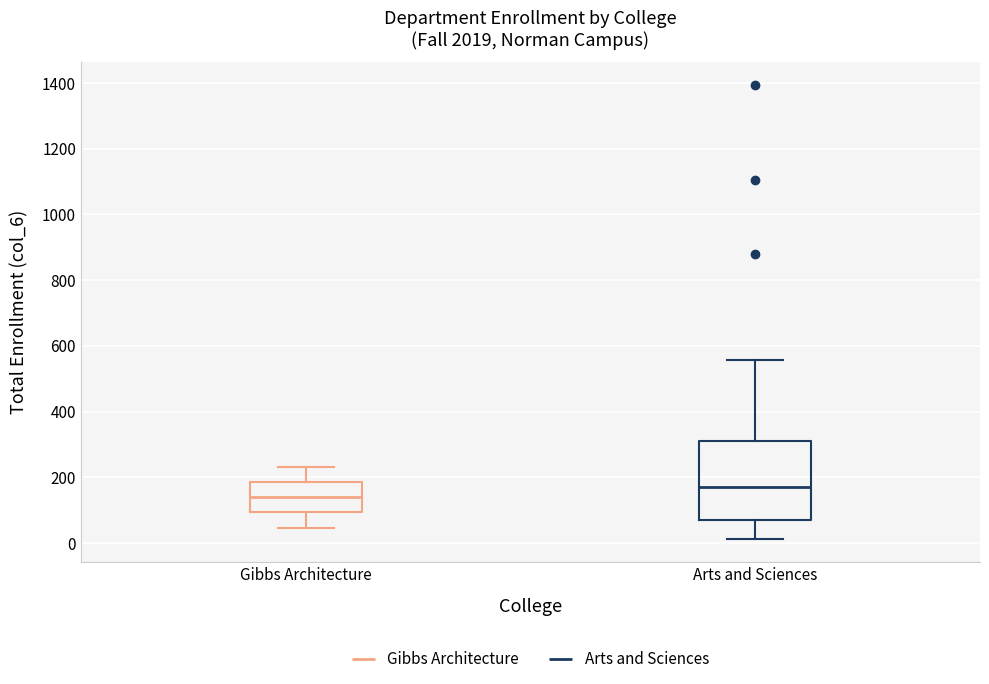

Reading left to right, read every box against the y-axis: the position of its median line, the range the box covers, and the ends of its whiskers. The values are not printed on the chart, so give them approximately, as read against the axis.

Gibbs Architecture: median 140, box 100 to 180, whiskers 40 to 240
Arts and Sciences: median 160, box 60 to 320, whiskers 20 to 560